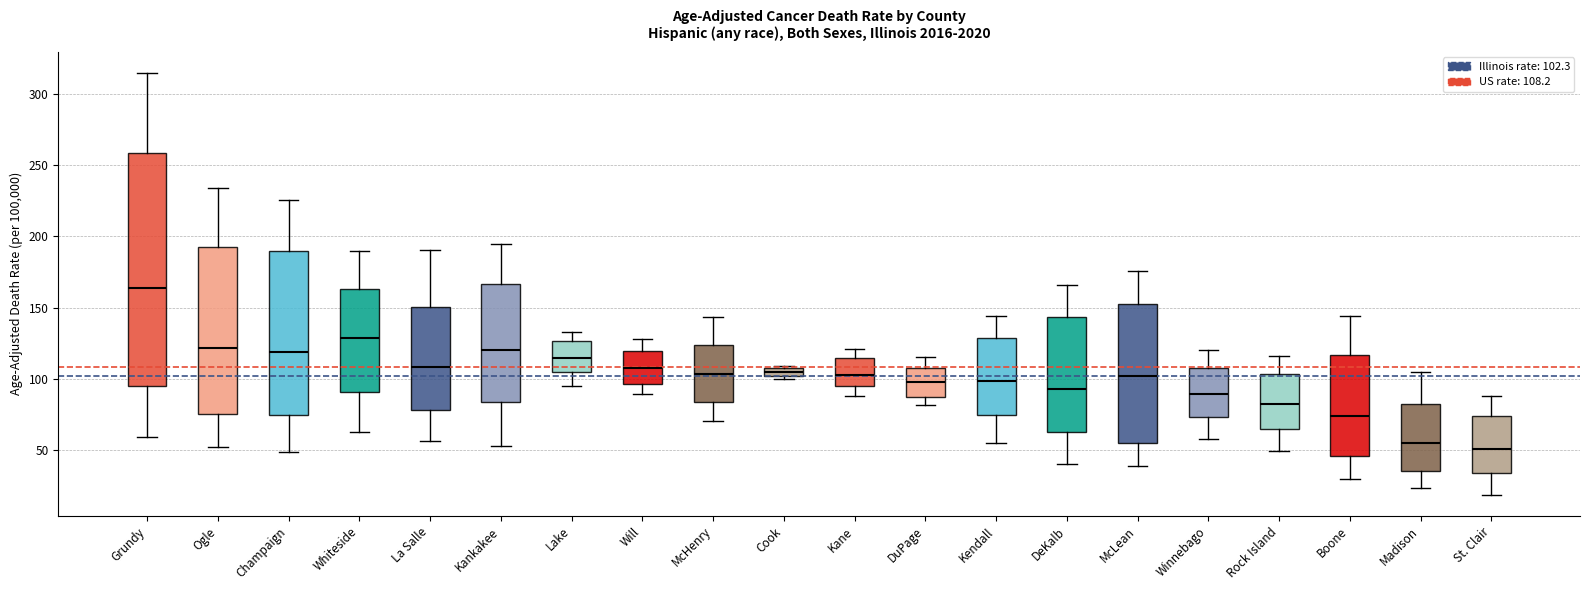

Where does the upper whisker of the box for Grundy end on the y-axis? The values are not printed on the chart, so give them approximately, as read against the axis.

315